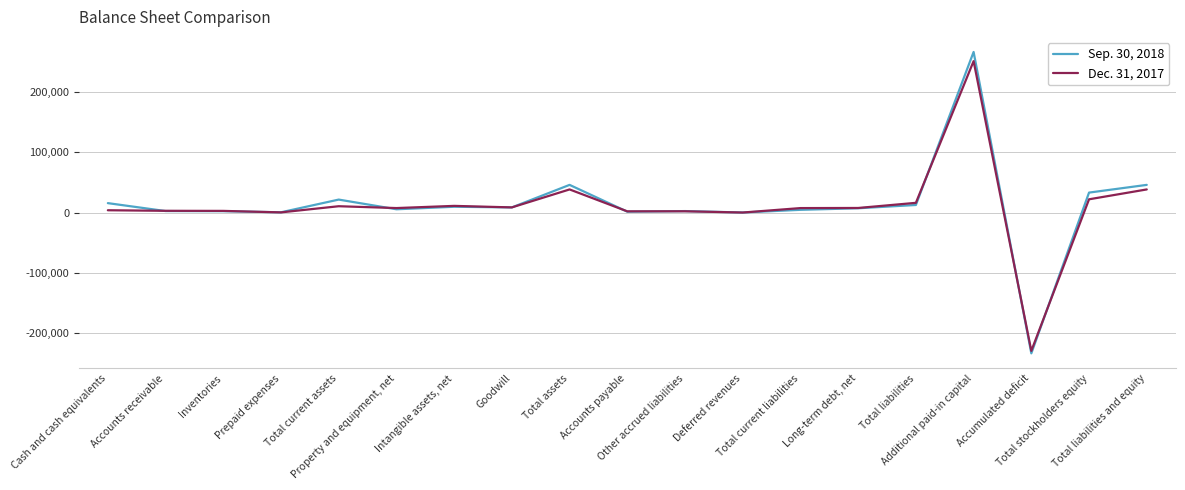

What is the spread (max minus min) of values at Inventories?

521